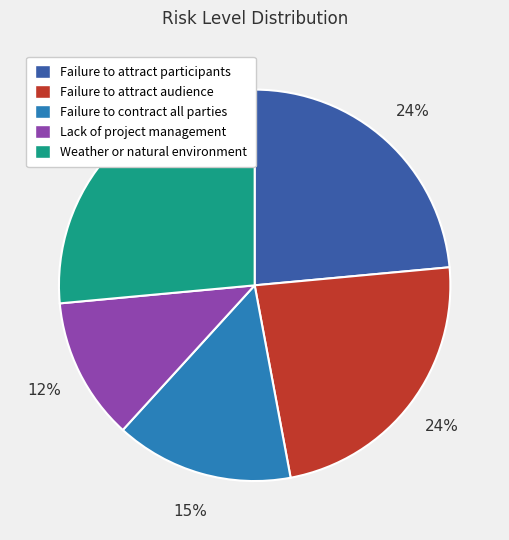

Between Lack of project management and Failure to attract audience, which is larger?

Failure to attract audience